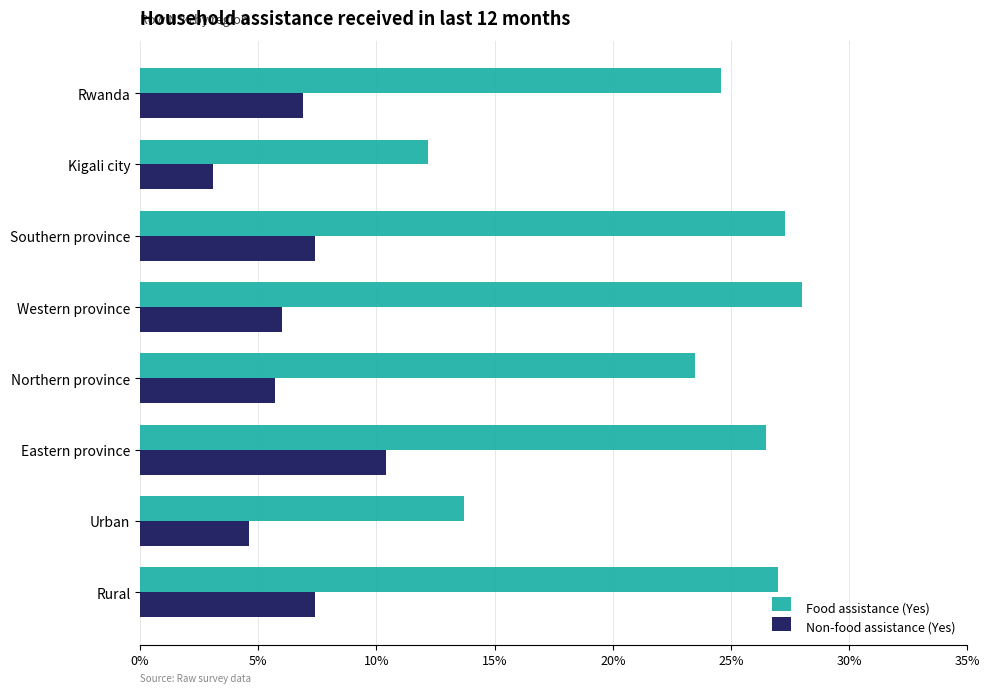

Reading left to right, list all the values displayed in this chart.

Food assistance (Yes): 0.2	0.1	0.3	0.3	0.2	0.3	0.1	0.3
Non-food assistance (Yes): 0.1	0.0	0.1	0.1	0.1	0.1	0.0	0.1